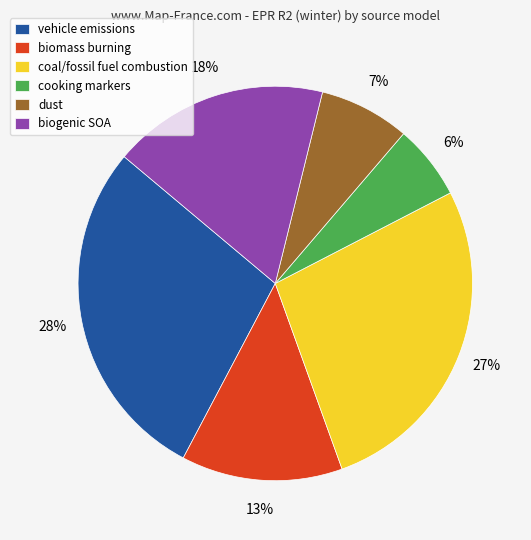

Rank the categories by value from lowest to highest.

cooking markers, dust, biomass burning, biogenic SOA, coal/fossil fuel combustion, vehicle emissions